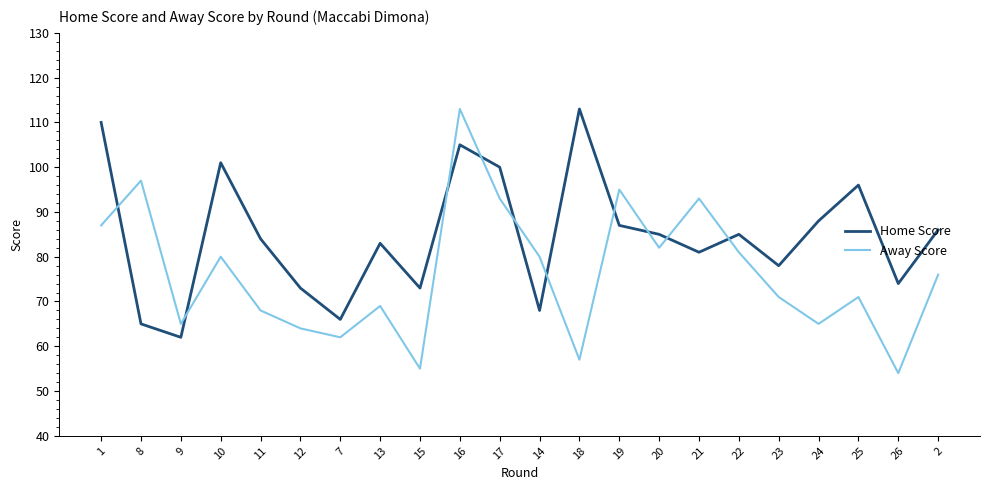

Is it true that Away Score equals 30 at 11?

False